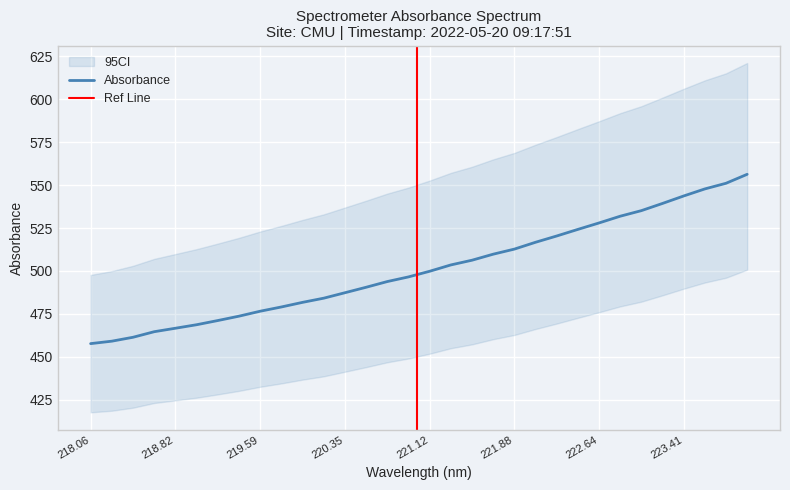

Rank the categories by value from lowest to highest.

218.0596, 218.2508, 218.442, 218.6332, 218.8244, 219.0156, 219.2067, 219.3979, 219.589, 219.7801, 219.9712, 220.1623, 220.3533, 220.5444, 220.7354, 220.9264, 221.1174, 221.3083, 221.4993, 221.6902, 221.8812, 222.0721, 222.263, 222.4538, 222.6447, 222.8355, 223.0264, 223.2172, 223.408, 223.5987, 223.7895, 223.9802